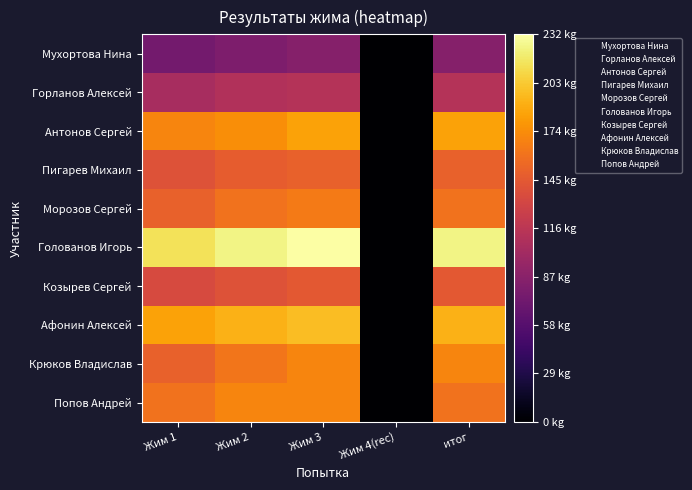

Reading left to right, list all the values displayed in this chart.

Мухортова Нина: Жим 1=75.0	Жим 2=80.0	Жим 3=85.0	Жим 4(rec)=0.0	итог=85.0
Горланов Алексей: Жим 1=105.0	Жим 2=110.0	Жим 3=112.5	Жим 4(rec)=0.0	итог=112.5
Антонов Сергей: Жим 1=170.0	Жим 2=175.0	Жим 3=185.0	Жим 4(rec)=0.0	итог=185.0
Пигарев Михаил: Жим 1=140.0	Жим 2=147.5	Жим 3=150.0	Жим 4(rec)=0.0	итог=150.0
Морозов Сергей: Жим 1=150.0	Жим 2=160.0	Жим 3=165.0	Жим 4(rec)=0.0	итог=160.0
Голованов Игорь: Жим 1=215.0	Жим 2=225.0	Жим 3=232.5	Жим 4(rec)=0.0	итог=225.0
Козырев Сергей: Жим 1=135.0	Жим 2=140.0	Жим 3=145.0	Жим 4(rec)=0.0	итог=145.0
Афонин Алексей: Жим 1=185.0	Жим 2=192.5	Жим 3=197.5	Жим 4(rec)=0.0	итог=192.5
Крюков Владислав: Жим 1=150.0	Жим 2=162.5	Жим 3=170.0	Жим 4(rec)=0.0	итог=170.0
Попов Андрей: Жим 1=160.0	Жим 2=170.0	Жим 3=170.0	Жим 4(rec)=0.0	итог=160.0